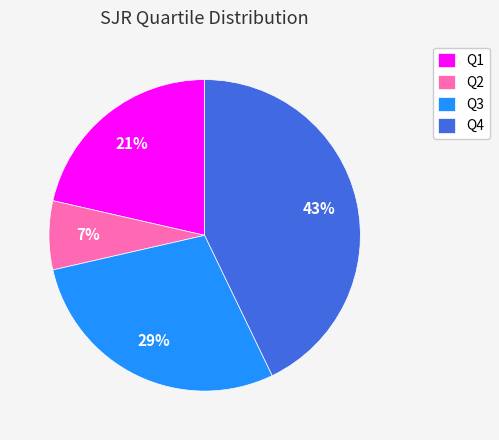

Rank the categories by value from highest to lowest.

Q4, Q3, Q1, Q2